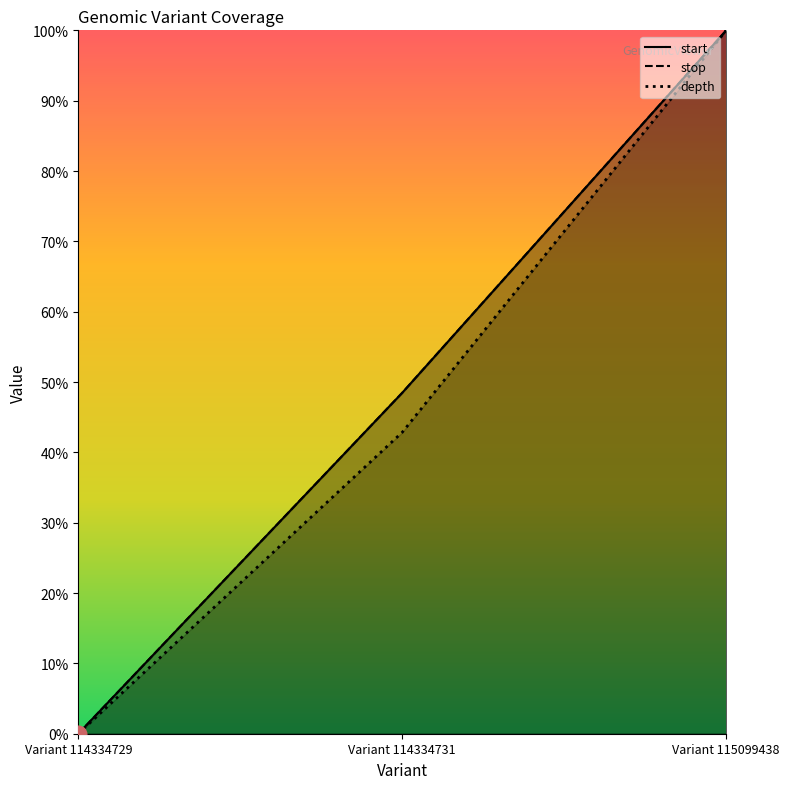

How many lines are shown in the chart?

3